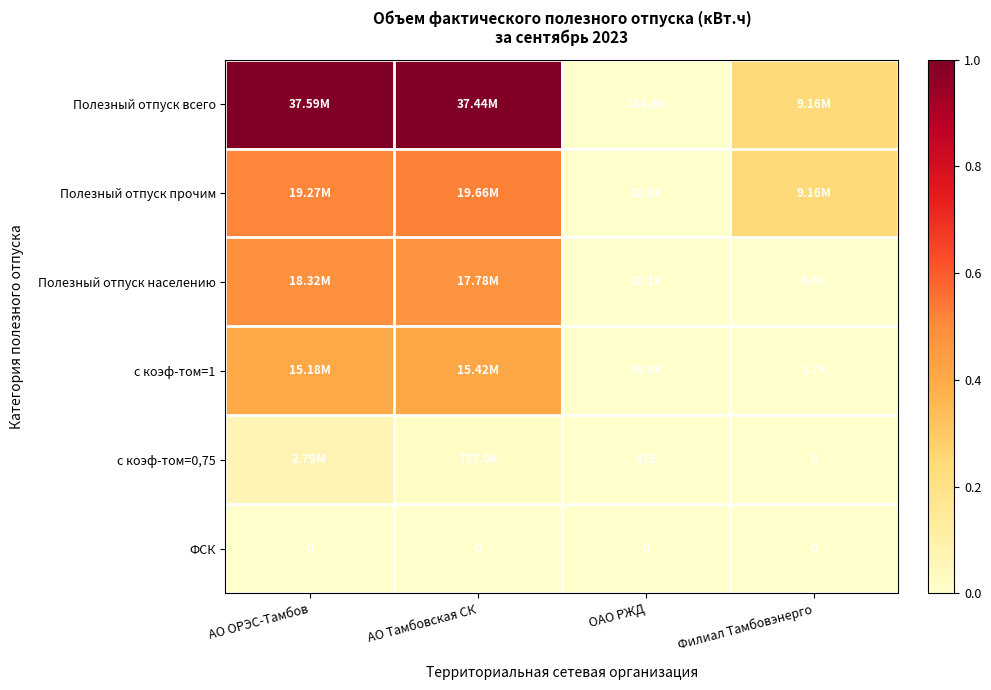

True or false: с коэф-том=0,75 has a value of -0.0 at Филиал Тамбовэнерго.

False